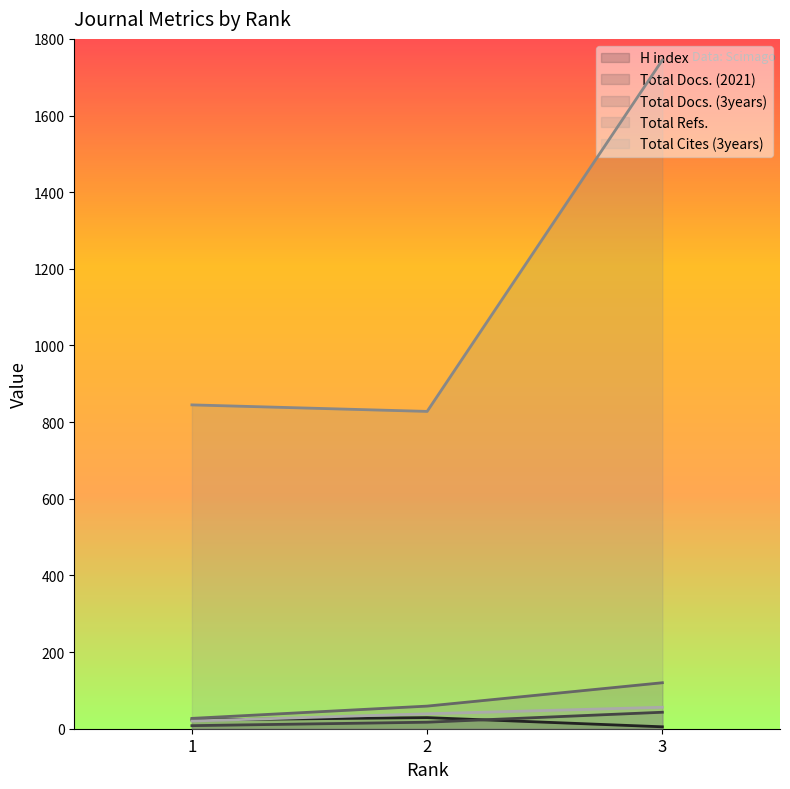

What is the greatest value displayed?

1745